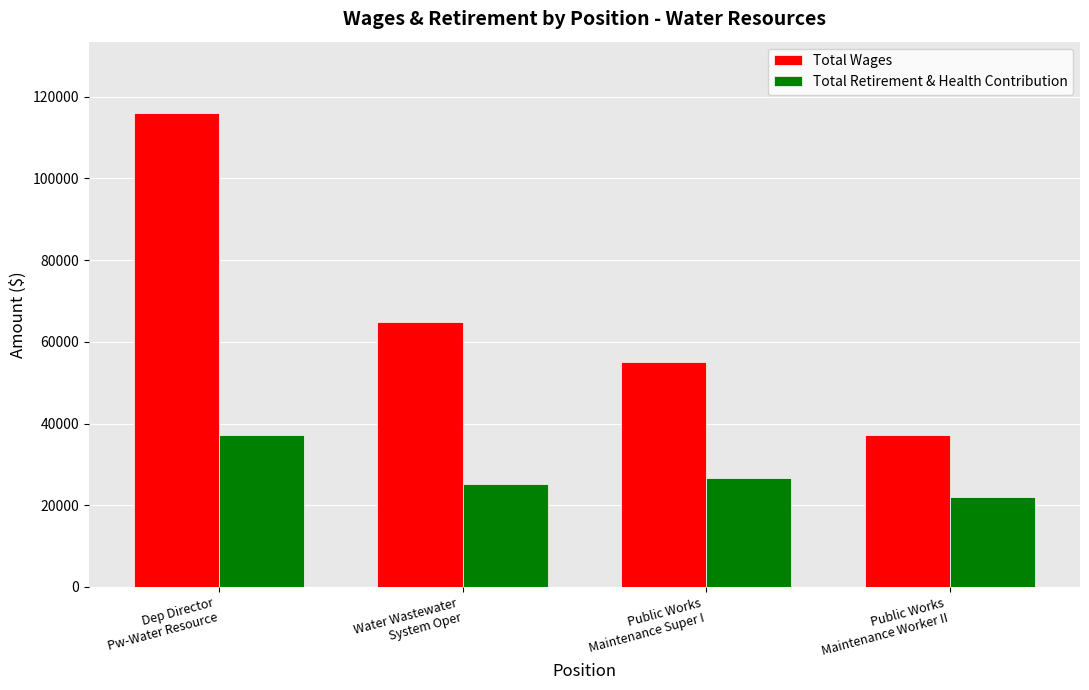

Which category has the highest value in the Total Retirement & Health Contribution series?

Dep Director
Pw-Water Resource